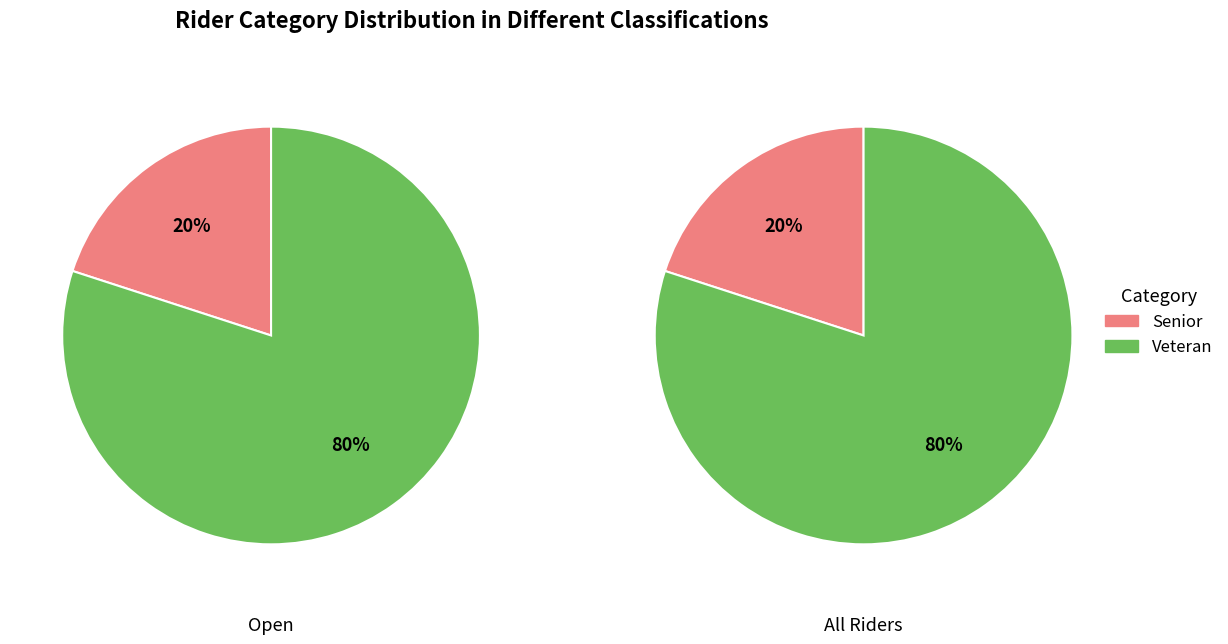

Rank the categories by value from highest to lowest.

Veteran, Senior